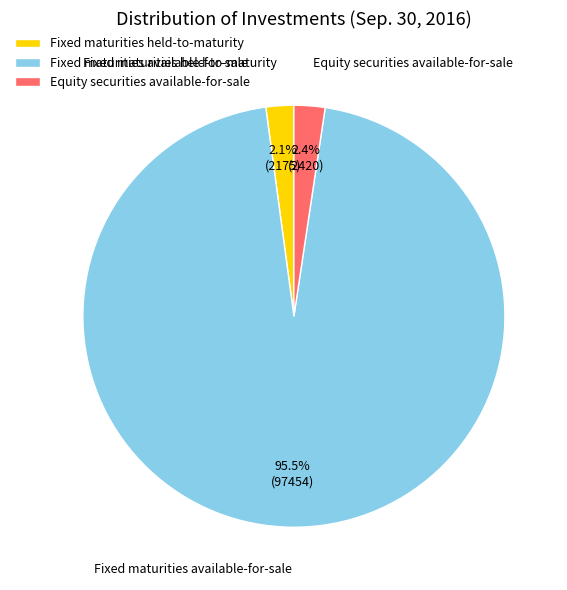

To the nearest percent, what percentage of the pie is Equity securities available-for-sale?

2%